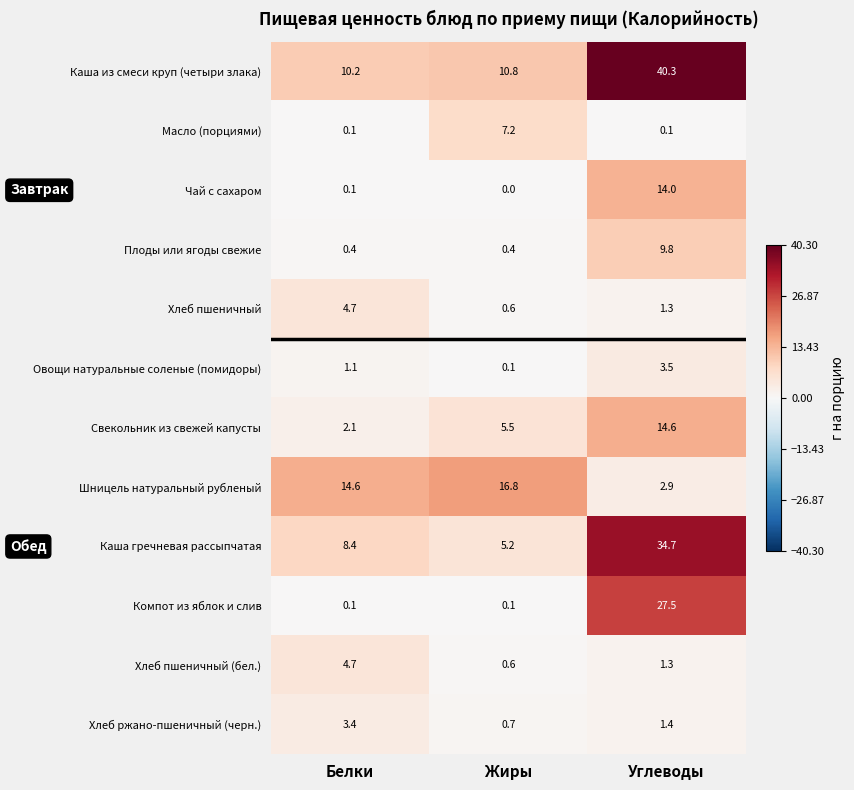

Which series has the largest total across all categories?

Каша из смеси круп (четыри злака)